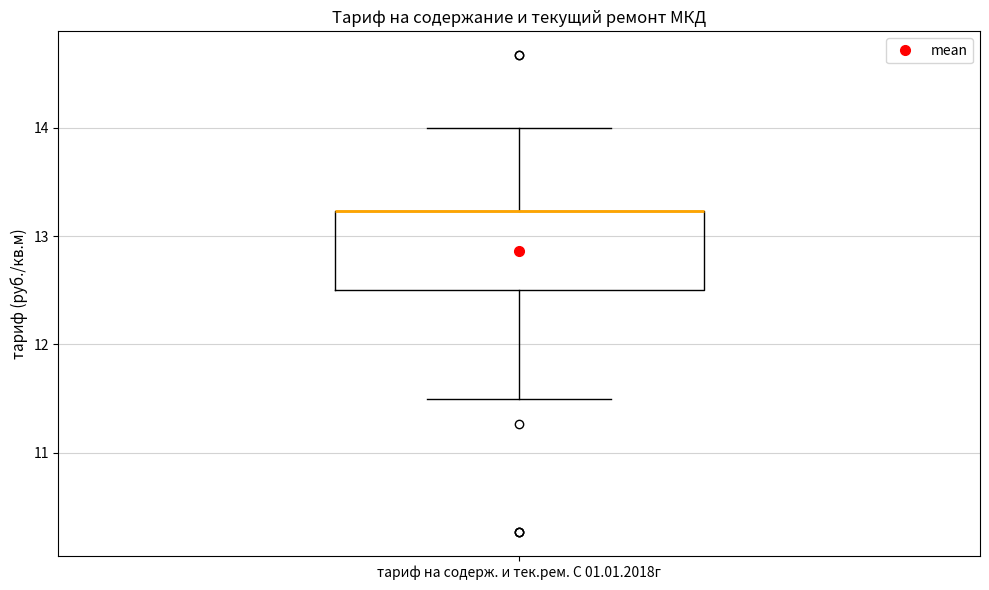

Read this box plot against the y-axis: the position of the median line, the range covered by the box, and the ends of both whiskers. The values are not printed on the chart, so give them approximately, as read against the axis.

median 13.2 (drawn on the box's upper edge), box 12.5 to 13.2, whiskers 11.5 to 14.0